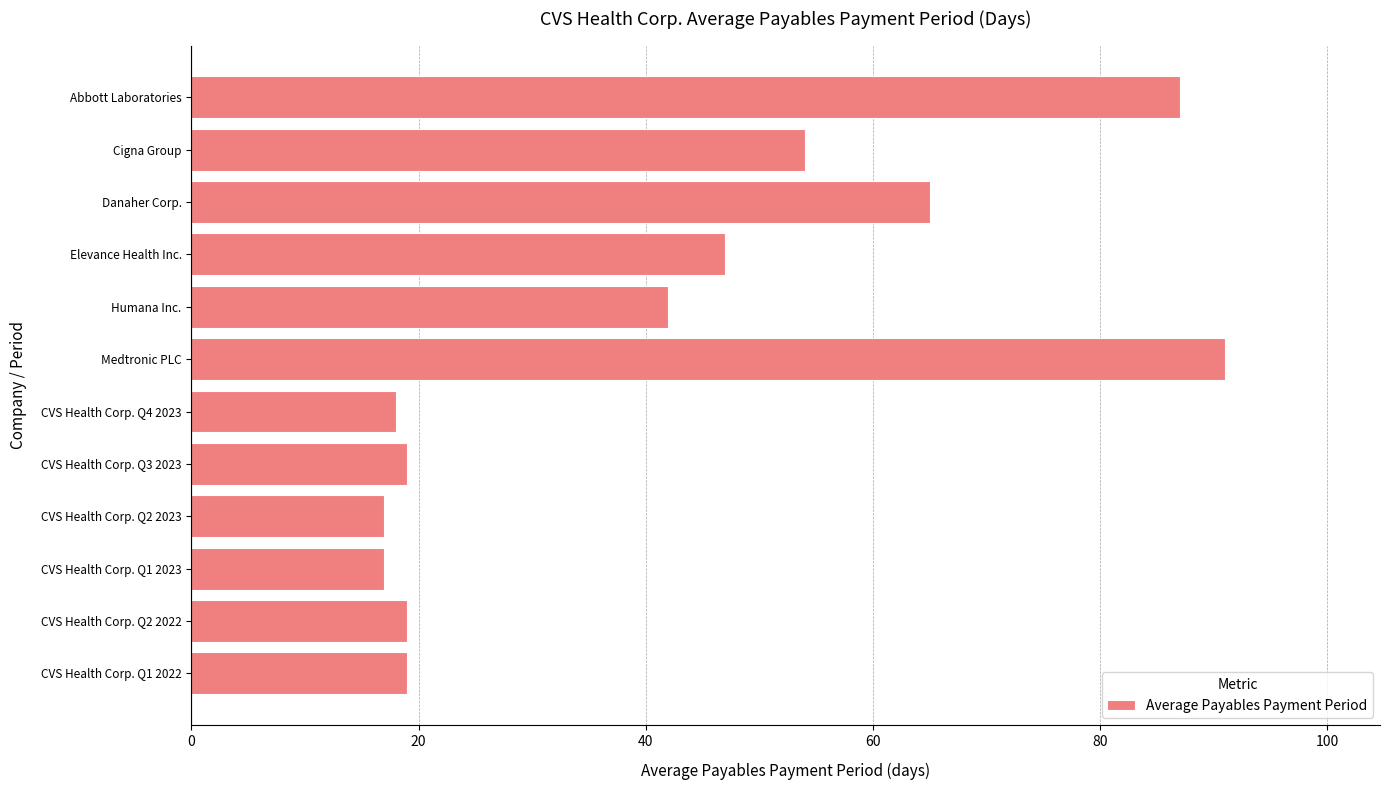

What is the maximum value shown in the chart?

91